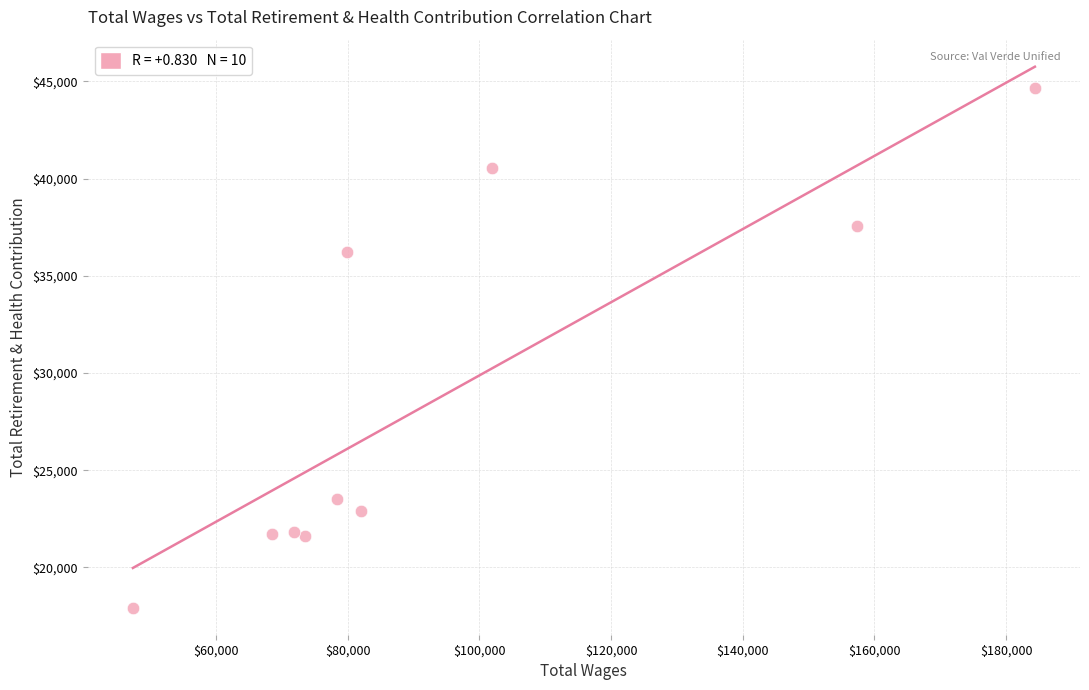

What Y value in the scatter plot is closest to 31286?

36239